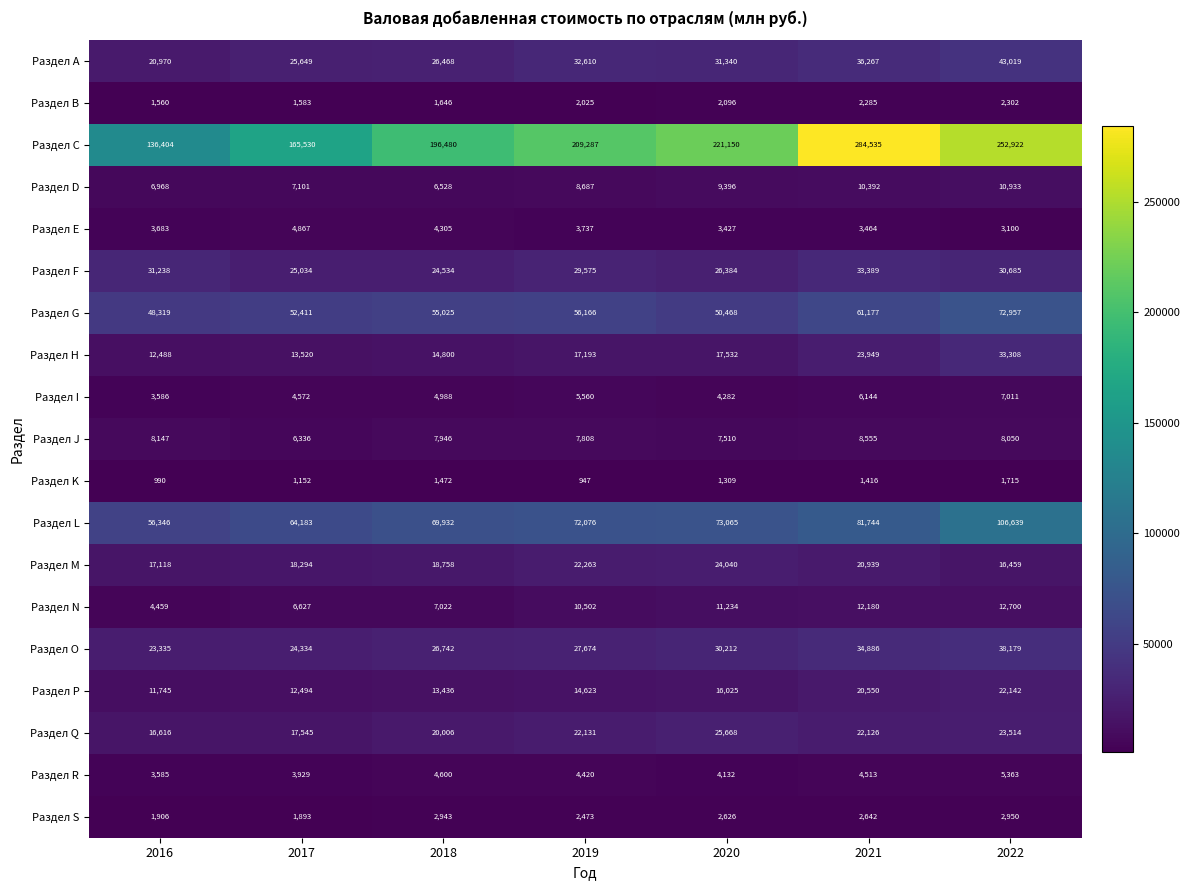

Which series has the largest total across all categories?

Раздел C